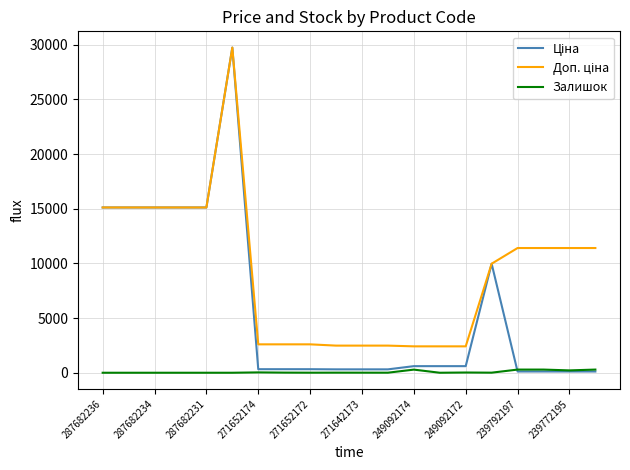

Rank the series by their average value, from lowest to highest.

Залишок, Ціна, Доп. ціна